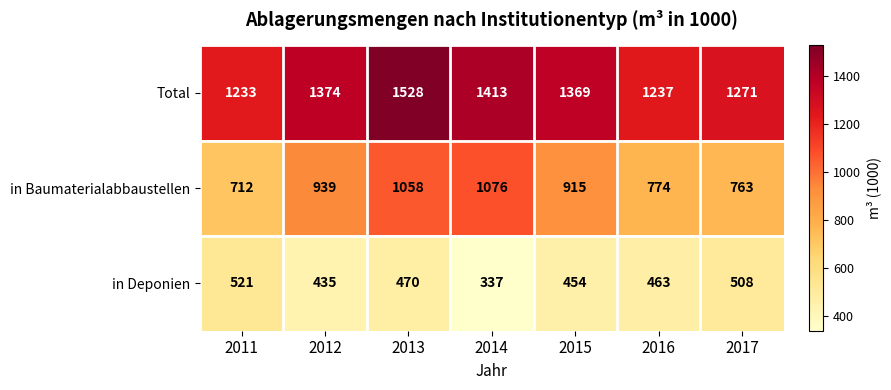

Reading right to left, extract all data points from this chart.

Total: 1271	1237	1369	1413	1528	1374	1233
in Baumaterialabbaustellen: 763	774	915	1076	1058	939	712
in Deponien: 508	463	454	337	470	435	521